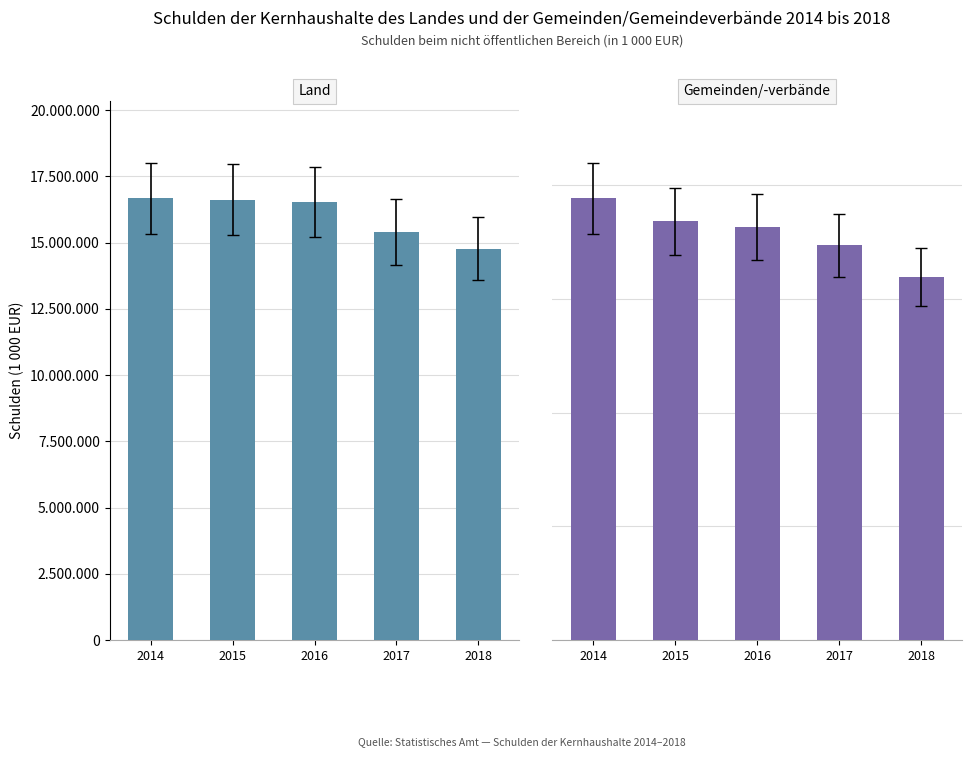

What is the approximate value of Land at 2016, to the nearest 100?

16537300